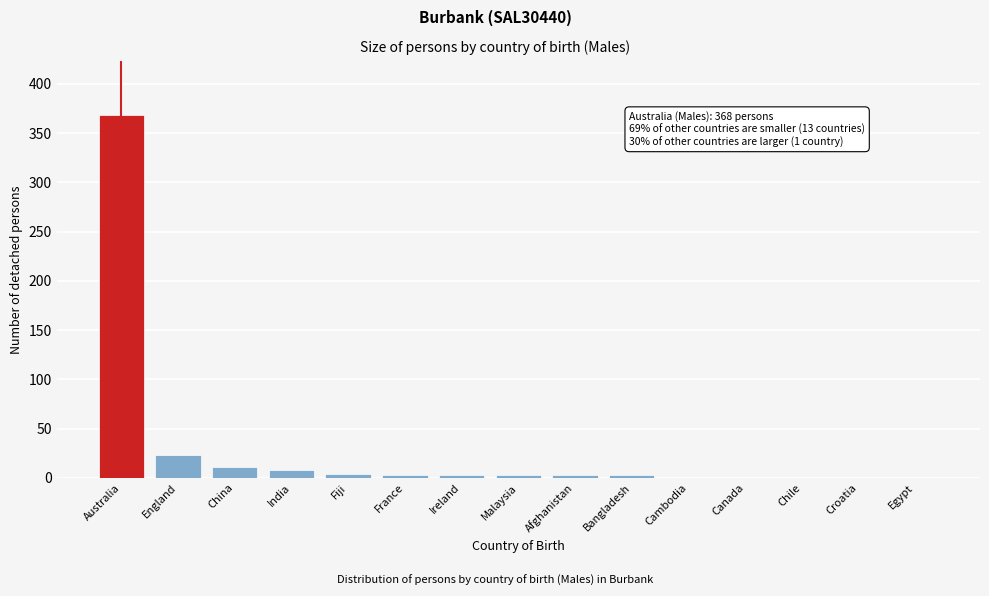

At which label is the value closest to 184?

England